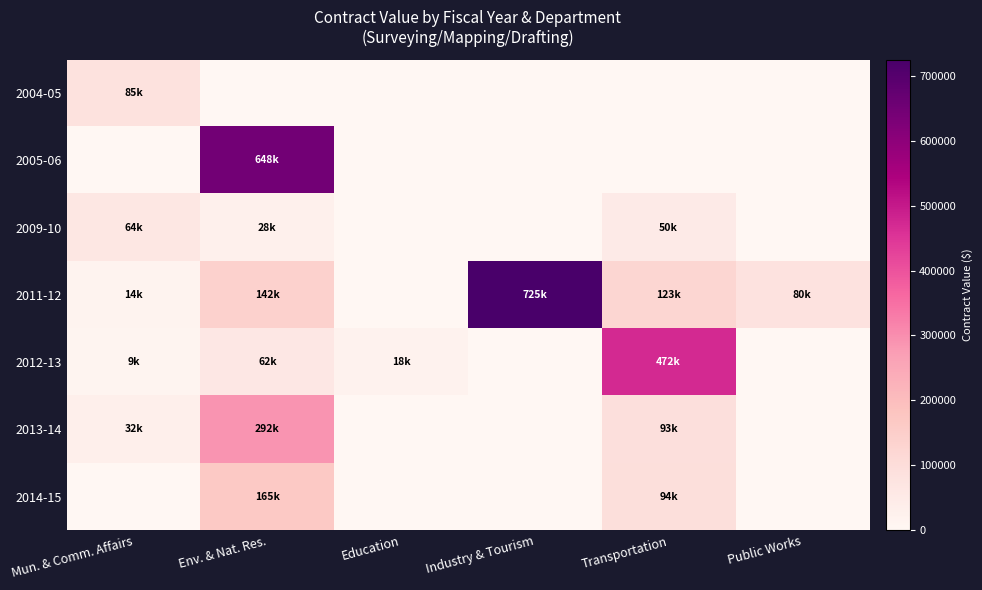

Which series has the largest range (max minus min)?

2011-12